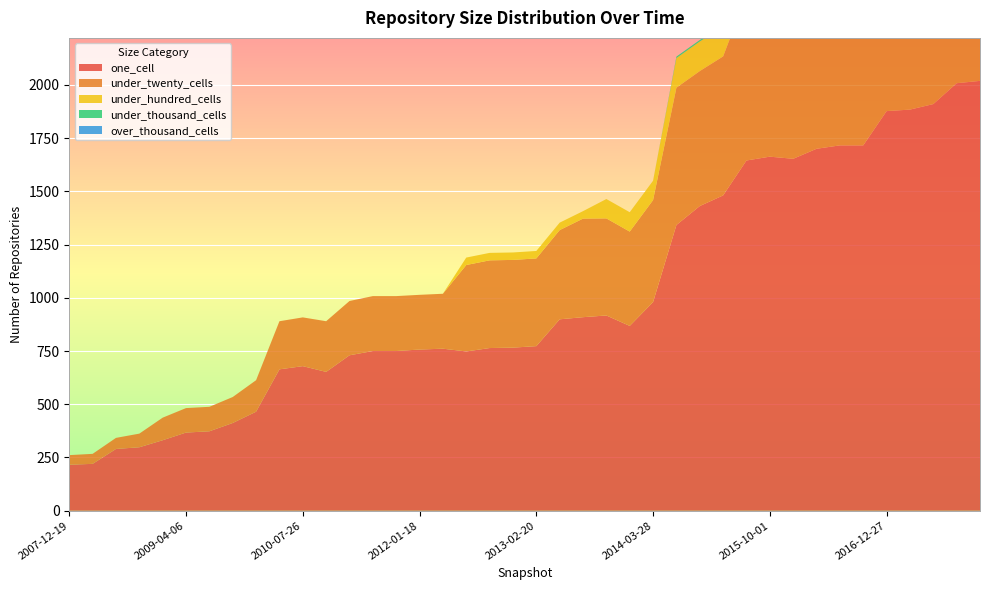

Reading right to left, what are all the values shown in this chart?

one_cell: 2017-12-22=2019	2017-10-12=2008	2017-07-24=1910	2017-04-12=1884	2016-12-27=1877	2016-10-07=1716	2016-07-04=1716	2016-04-05=1700	2016-01-04=1653	2015-10-01=1663	2015-07-03=1645	2015-04-09=1481	2015-01-19=1431	2014-09-08=1342	2014-03-28=980	2013-12-20=868	2013-09-10=917	2013-07-09=909	2013-05-21=899	2013-02-20=773	2012-12-11=766	2012-10-31=764	2012-07-13=748	2012-03-26=761	2012-01-18=757	2011-09-05=750	2011-06-10=750	2011-02-21=730	2010-11-17=652	2010-07-26=679	2010-04-01=664	2009-12-16=465	2009-09-25=412	2009-06-17=373	2009-04-06=367	2008-12-17=331	2008-10-10=298	2008-06-27=290	2008-04-01=220	2007-12-19=216
under_twenty_cells: 2017-12-22=1150	2017-10-12=1135	2017-07-24=1105	2017-04-12=1089	2016-12-27=1063	2016-10-07=925	2016-07-04=905	2016-04-05=871	2016-01-04=805	2015-10-01=830	2015-07-03=777	2015-04-09=653	2015-01-19=634	2014-09-08=645	2014-03-28=479	2013-12-20=443	2013-09-10=456	2013-07-09=463	2013-05-21=419	2013-02-20=412	2012-12-11=412	2012-10-31=412	2012-07-13=406	2012-03-26=258	2012-01-18=257	2011-09-05=258	2011-06-10=258	2011-02-21=255	2010-11-17=238	2010-07-26=229	2010-04-01=226	2009-12-16=148	2009-09-25=122	2009-06-17=115	2009-04-06=115	2008-12-17=106	2008-10-10=64	2008-06-27=52	2008-04-01=47	2007-12-19=45
under_hundred_cells: 2017-12-22=180	2017-10-12=177	2017-07-24=175	2017-04-12=172	2016-12-27=172	2016-10-07=164	2016-07-04=163	2016-04-05=163	2016-01-04=163	2015-10-01=139	2015-07-03=139	2015-04-09=139	2015-01-19=139	2014-09-08=139	2014-03-28=91	2013-12-20=91	2013-09-10=91	2013-07-09=35	2013-05-21=35	2013-02-20=35	2012-12-11=35	2012-10-31=35	2012-07-13=35	2012-03-26=0	2012-01-18=0	2011-09-05=0	2011-06-10=0	2011-02-21=0	2010-11-17=0	2010-07-26=0	2010-04-01=0	2009-12-16=0	2009-09-25=0	2009-06-17=0	2009-04-06=0	2008-12-17=0	2008-10-10=0	2008-06-27=0	2008-04-01=0	2007-12-19=0
under_thousand_cells: 2017-12-22=68	2017-10-12=51	2017-07-24=50	2017-04-12=50	2016-12-27=50	2016-10-07=19	2016-07-04=19	2016-04-05=19	2016-01-04=19	2015-10-01=7	2015-07-03=7	2015-04-09=7	2015-01-19=7	2014-09-08=7	2014-03-28=0	2013-12-20=0	2013-09-10=0	2013-07-09=0	2013-05-21=0	2013-02-20=0	2012-12-11=0	2012-10-31=0	2012-07-13=0	2012-03-26=0	2012-01-18=0	2011-09-05=0	2011-06-10=0	2011-02-21=0	2010-11-17=0	2010-07-26=0	2010-04-01=0	2009-12-16=0	2009-09-25=0	2009-06-17=0	2009-04-06=0	2008-12-17=0	2008-10-10=0	2008-06-27=0	2008-04-01=0	2007-12-19=0
over_thousand_cells: 2017-12-22=0	2017-10-12=0	2017-07-24=0	2017-04-12=0	2016-12-27=0	2016-10-07=0	2016-07-04=0	2016-04-05=0	2016-01-04=0	2015-10-01=0	2015-07-03=0	2015-04-09=0	2015-01-19=0	2014-09-08=0	2014-03-28=0	2013-12-20=0	2013-09-10=0	2013-07-09=0	2013-05-21=0	2013-02-20=0	2012-12-11=0	2012-10-31=0	2012-07-13=0	2012-03-26=0	2012-01-18=0	2011-09-05=0	2011-06-10=0	2011-02-21=0	2010-11-17=0	2010-07-26=0	2010-04-01=0	2009-12-16=0	2009-09-25=0	2009-06-17=0	2009-04-06=0	2008-12-17=0	2008-10-10=0	2008-06-27=0	2008-04-01=0	2007-12-19=0